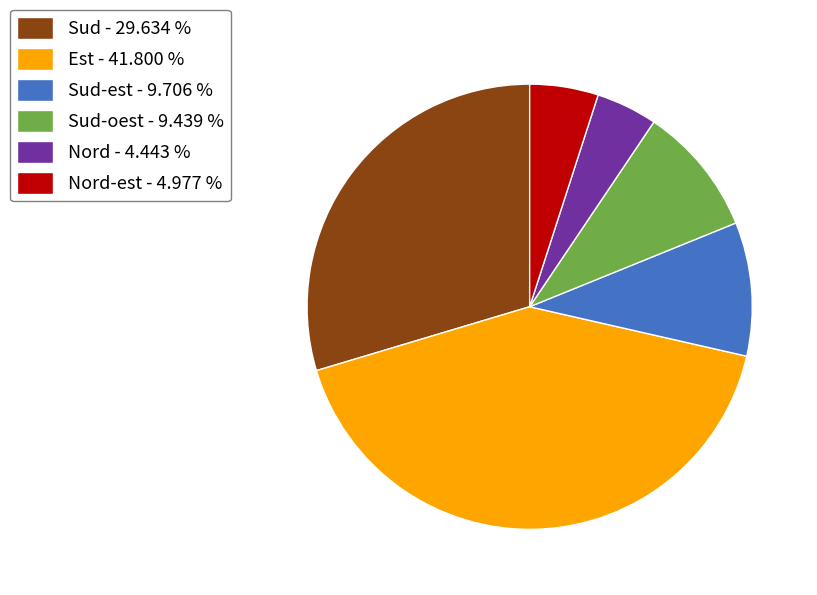

What is the largest slice in the pie chart?

Est - 41.800 %